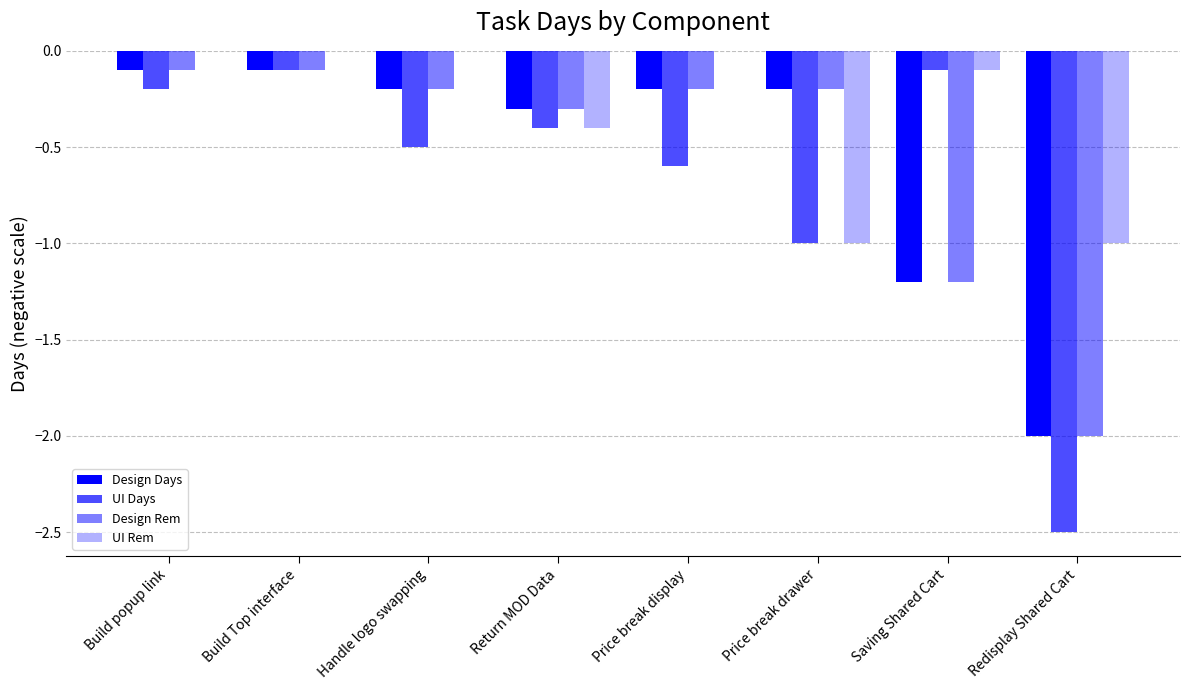

At which category does the chart reach its minimum across all series?

Redisplay Shared Cart